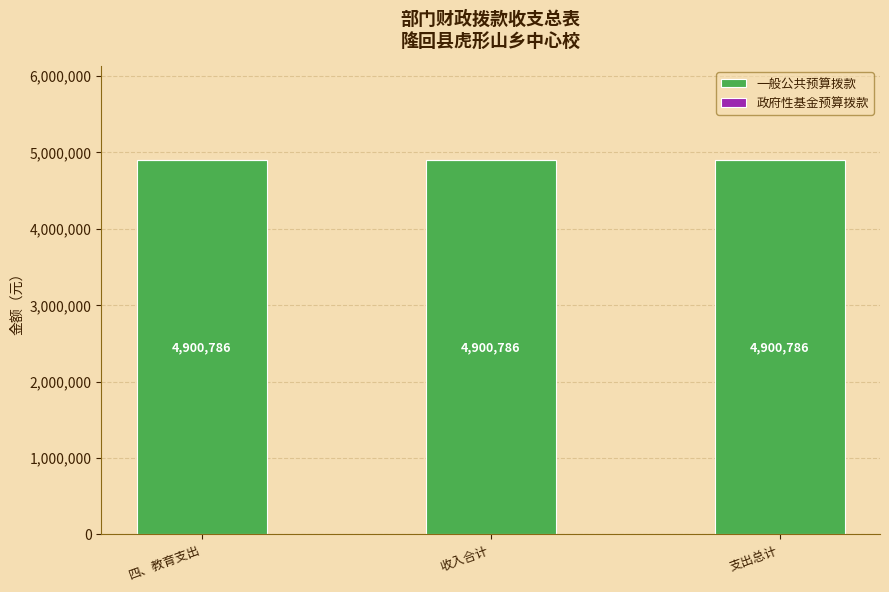

Which category has the highest value in the 一般公共预算拨款 series?

四、教育支出